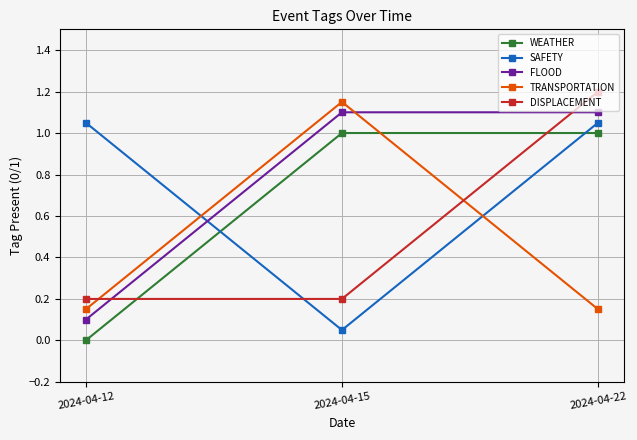

Is it true that DISPLACEMENT equals 0.2 at 2024-04-15?

True